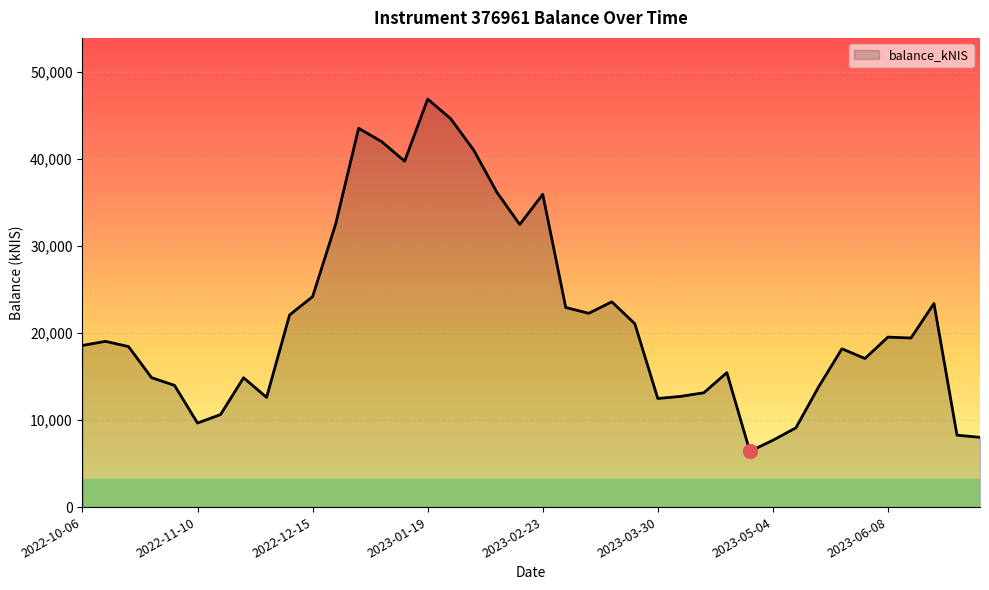

What is the minimum value shown in the chart?

6404.2